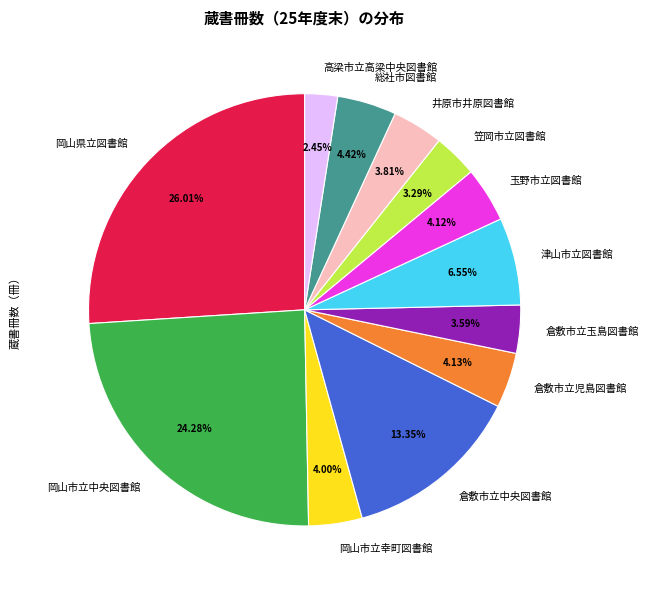

The 津山市立図書館 slice represents 7% of the pie. True or false?

True